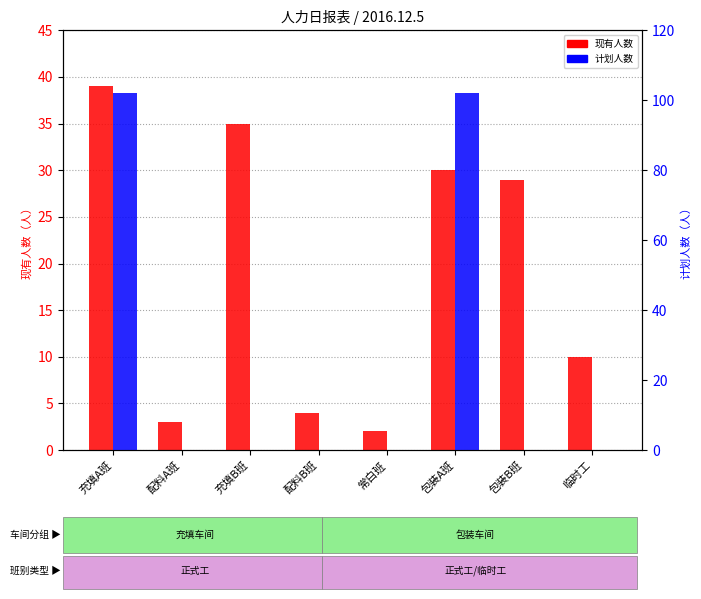

Does the chart contain any negative values?

No